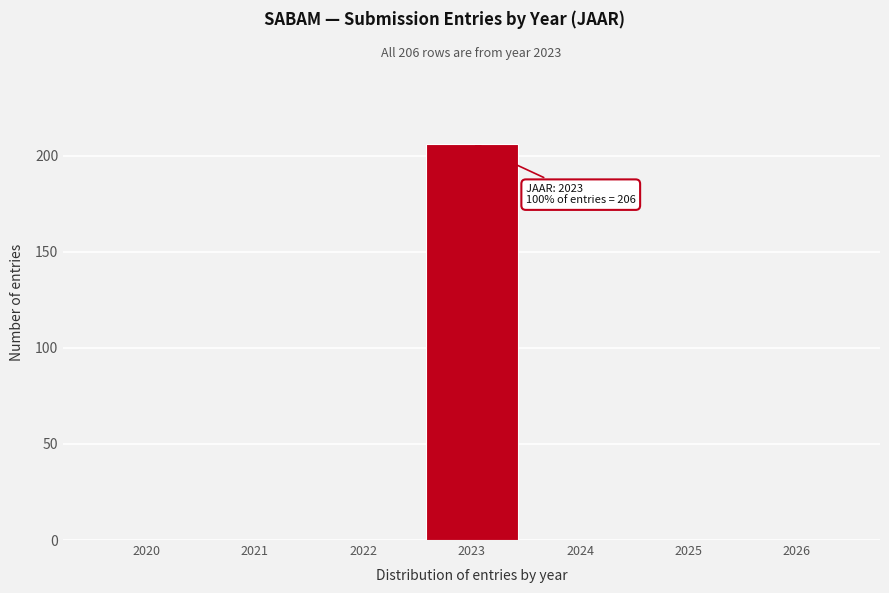

Reading left to right, what are all the values shown in this chart?

2020=0	2021=0	2022=0	2023=206	2024=0	2025=0	2026=0